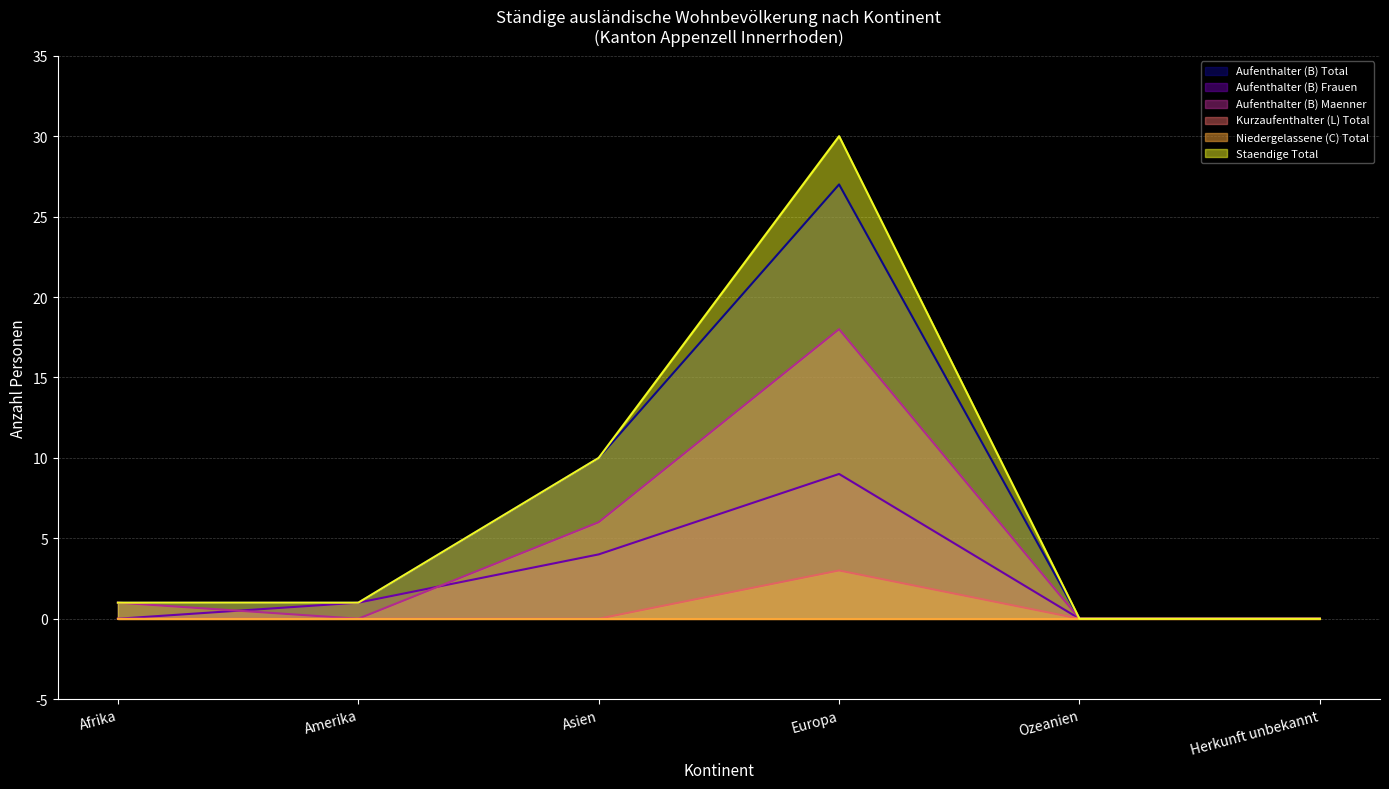

What is the approximate value of Aufenthalter (B) Frauen at Asien?

4